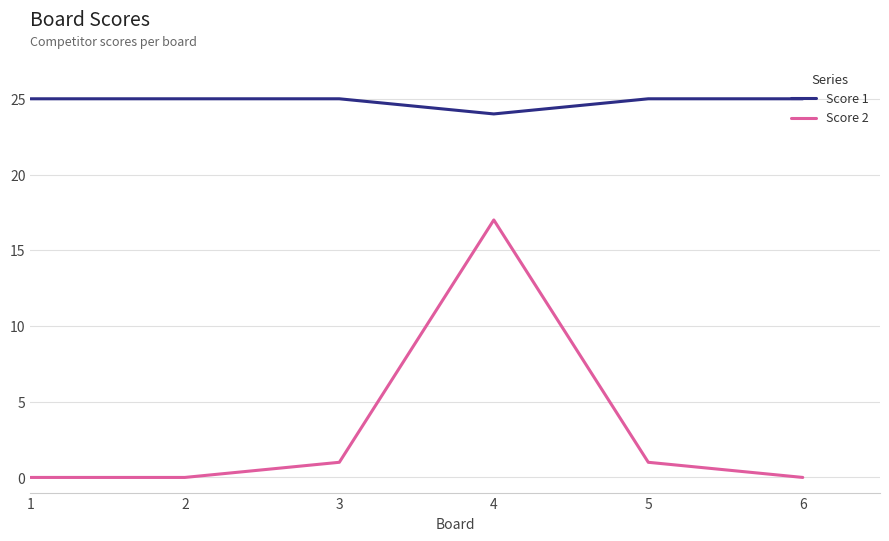

How many lines are shown in the chart?

2